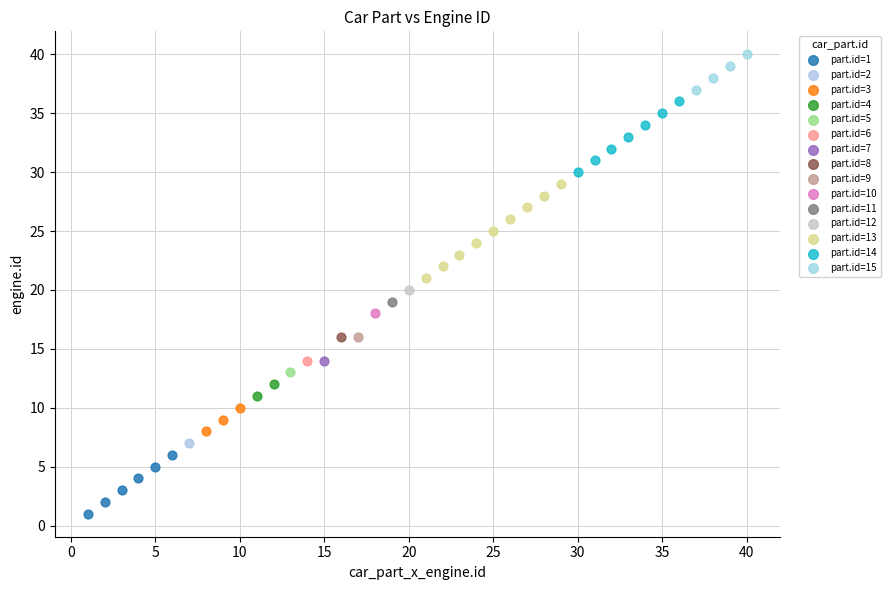

Which series contains the lowest Y value?

part.id=1